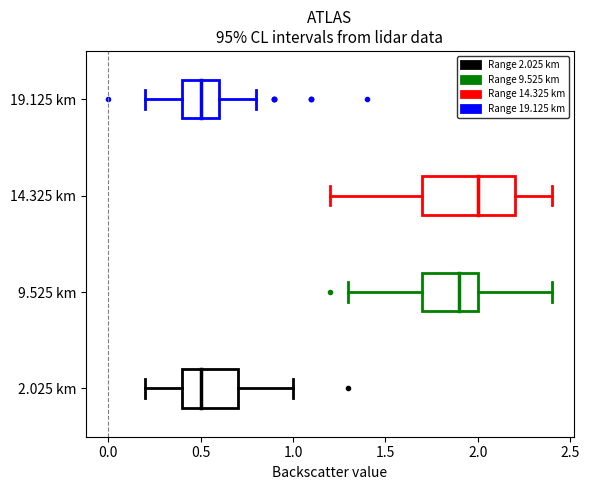

Reading bottom to top, read every box against the x-axis: the position of its median line, the range the box covers, and the ends of its whiskers. The values are not printed on the chart, so give them approximately, as read against the axis.

2.025 km: median 0.5, box 0.4 to 0.7, whiskers 0.2 to 1.0
9.525 km: median 1.9, box 1.7 to 2.0, whiskers 1.3 to 2.4
14.325 km: median 2.0, box 1.7 to 2.2, whiskers 1.2 to 2.4
19.125 km: median 0.5, box 0.4 to 0.6, whiskers 0.2 to 0.8